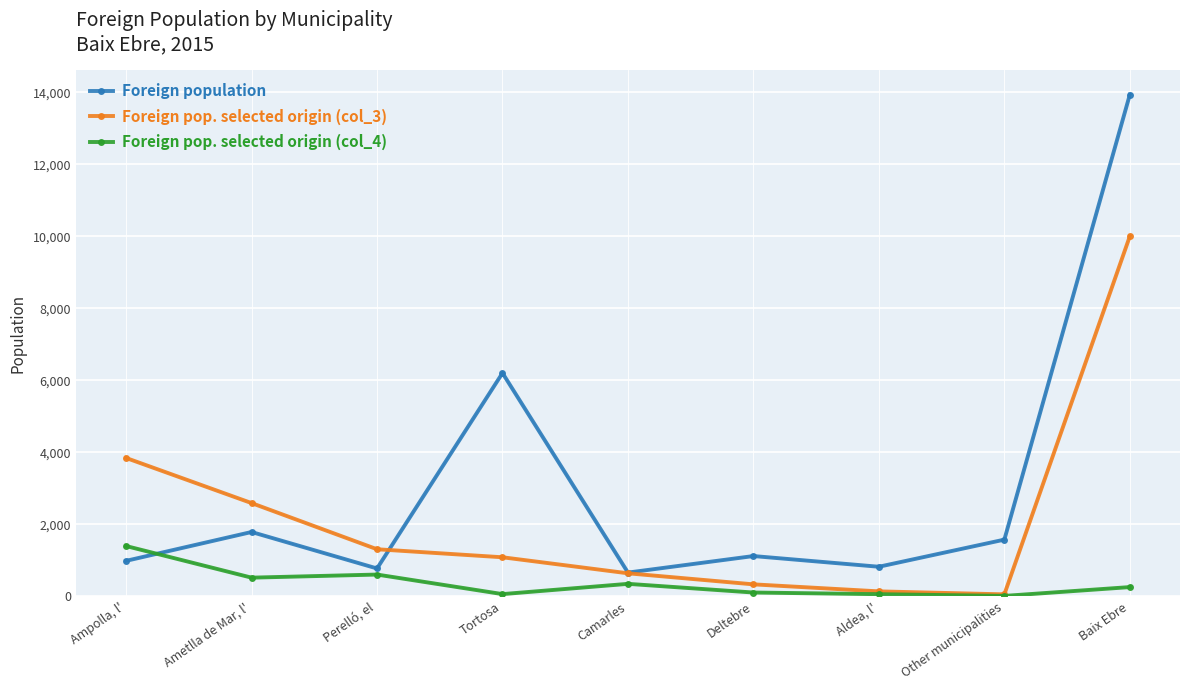

True or false: Foreign pop. selected origin (col_3) has more than 2 points higher than both neighbors.

False